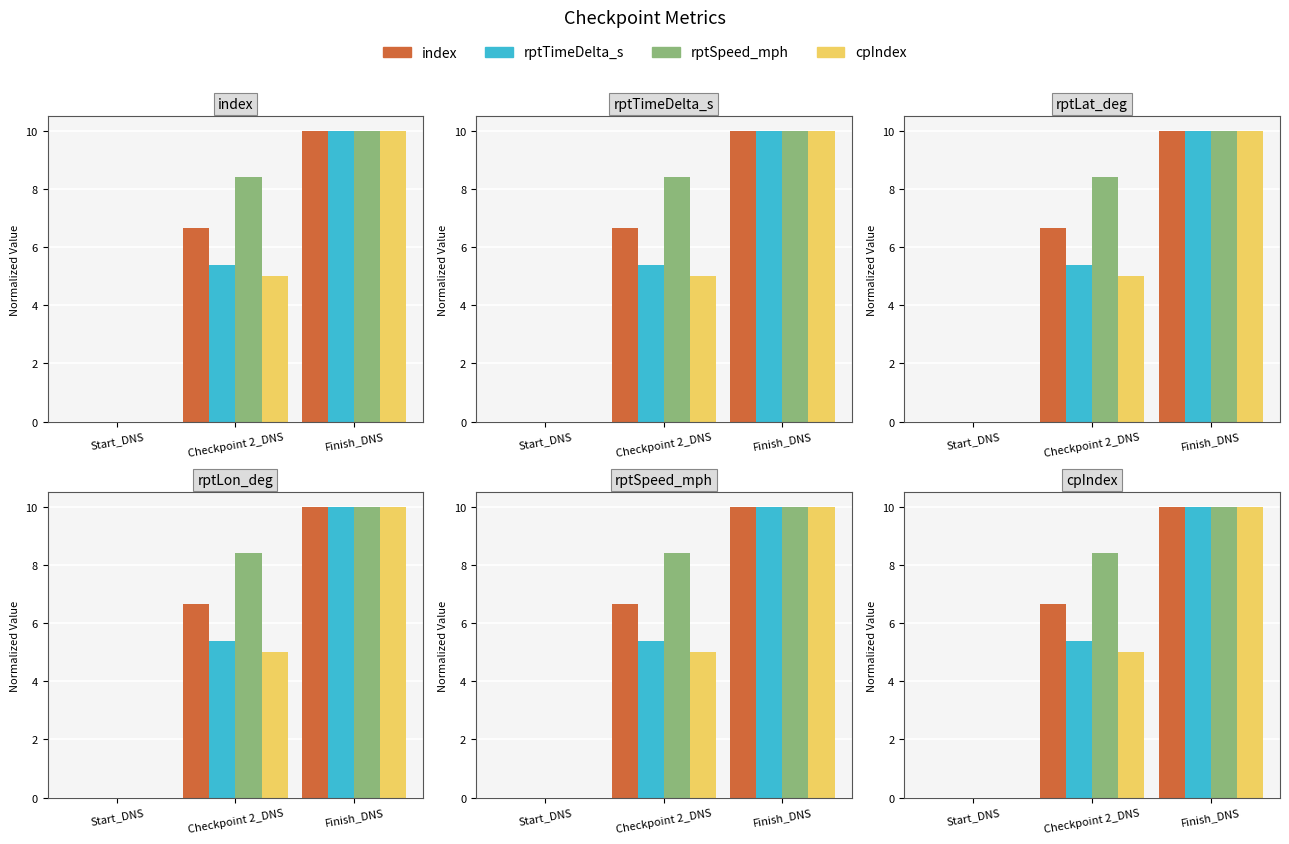

At how many categories does at least one series exceed 4?

2